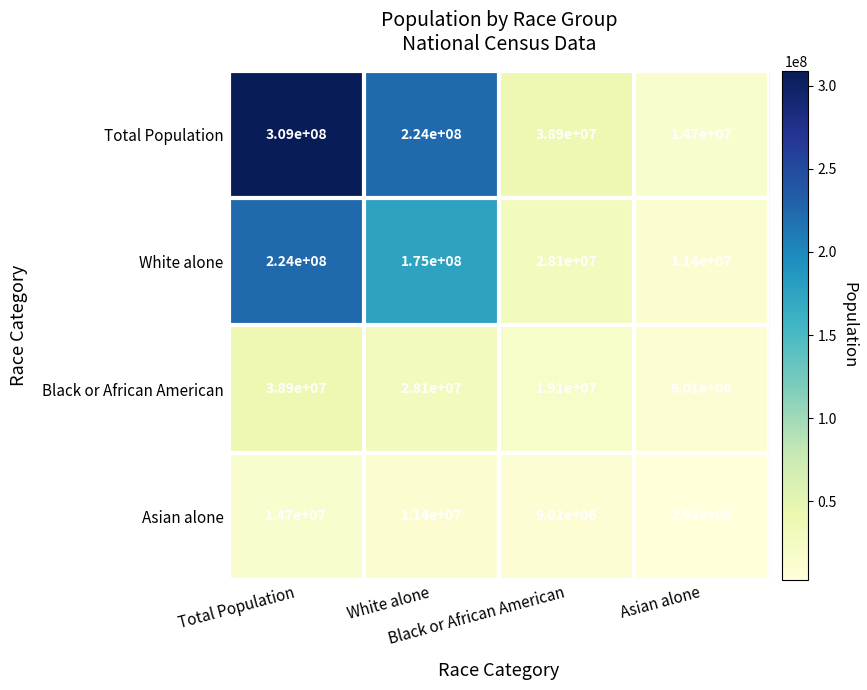

What is the maximum value shown in the chart?

309000000